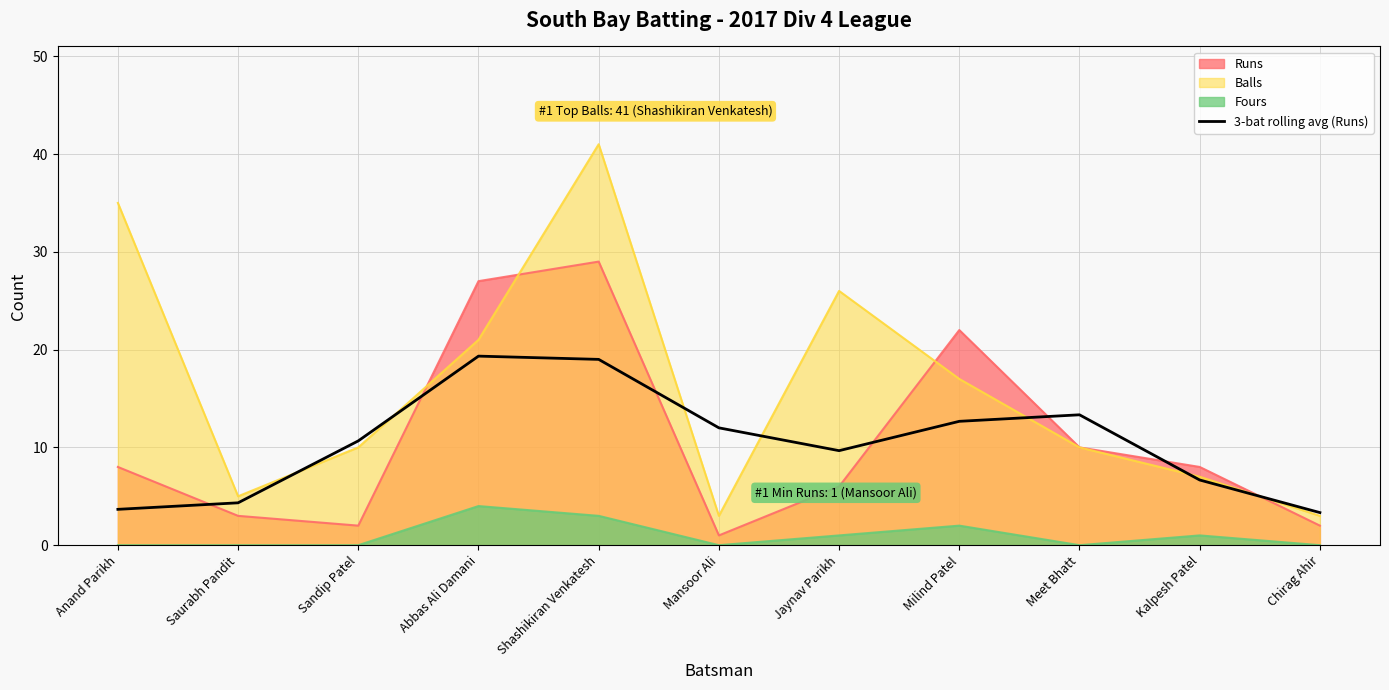

What is the label of the 9th point from the left?

Meet Bhatt